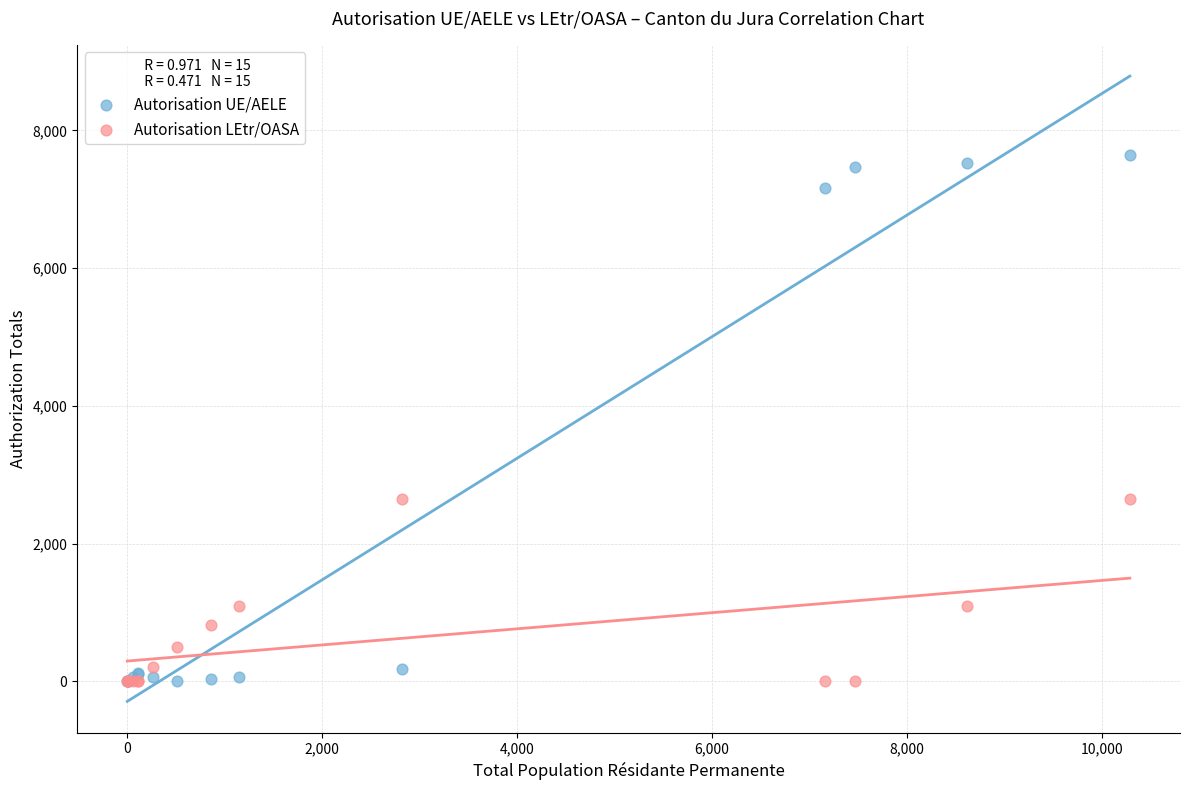

What are all the series names shown in the legend?

Autorisation UE/AELE, Autorisation LEtr/OASA